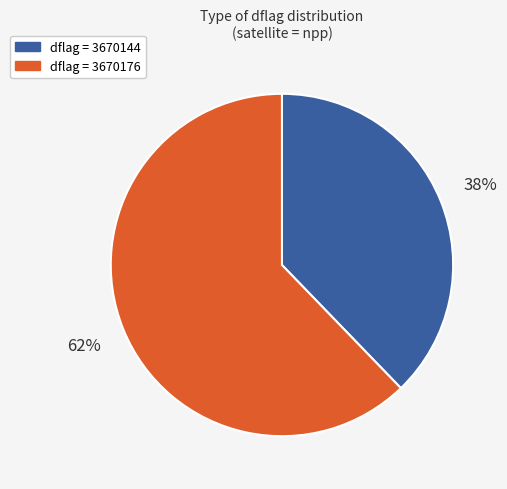

To the nearest percent, what is the average slice percentage?

50%